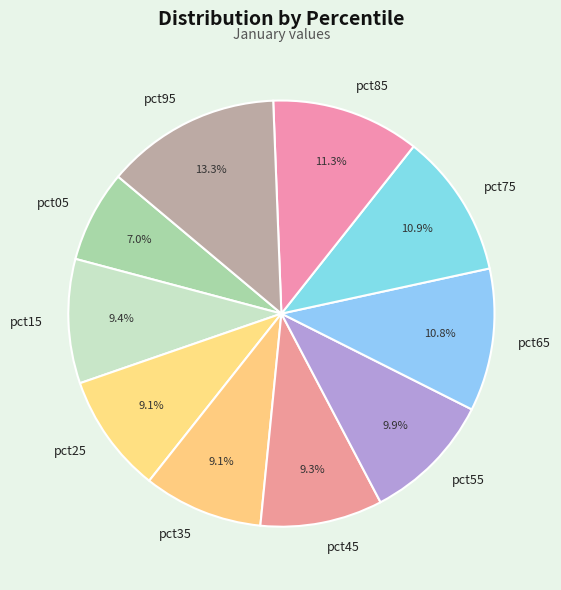

What is the total percentage of pct65 and pct95?

24.1%